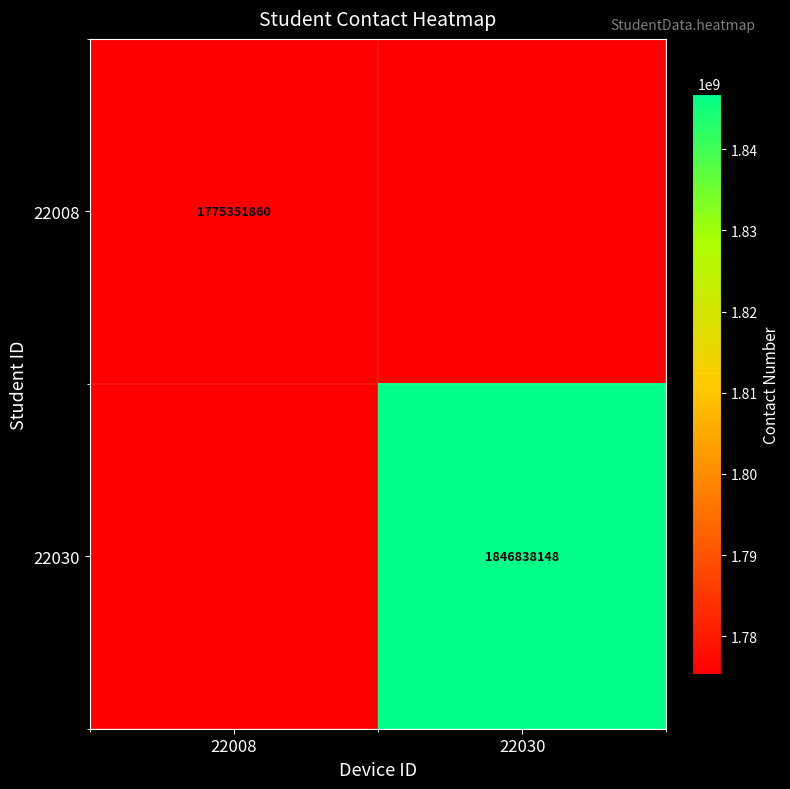

True or false: 22008 has a value of 562509605 at 22008.

False